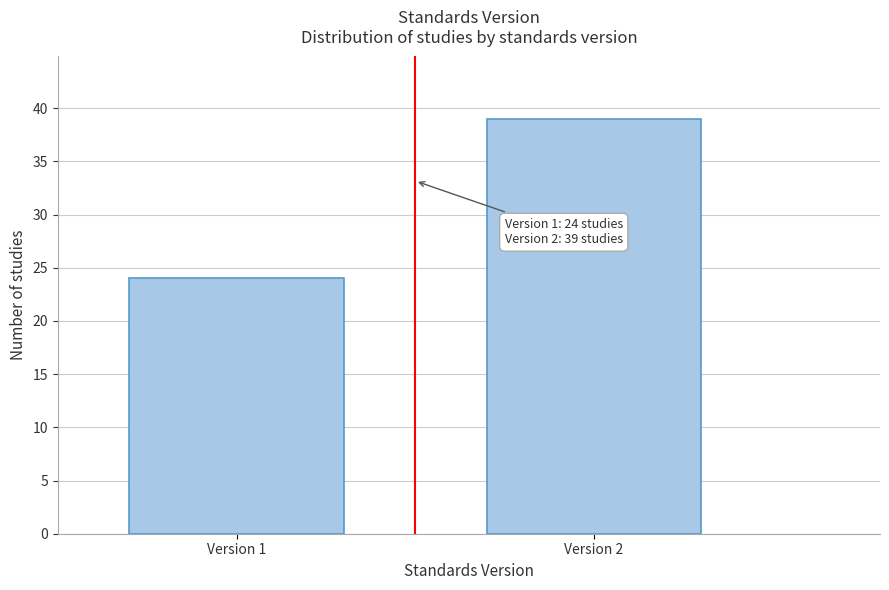

Reading left to right, list all the values displayed in this chart.

Version 1=24	Version 2=39